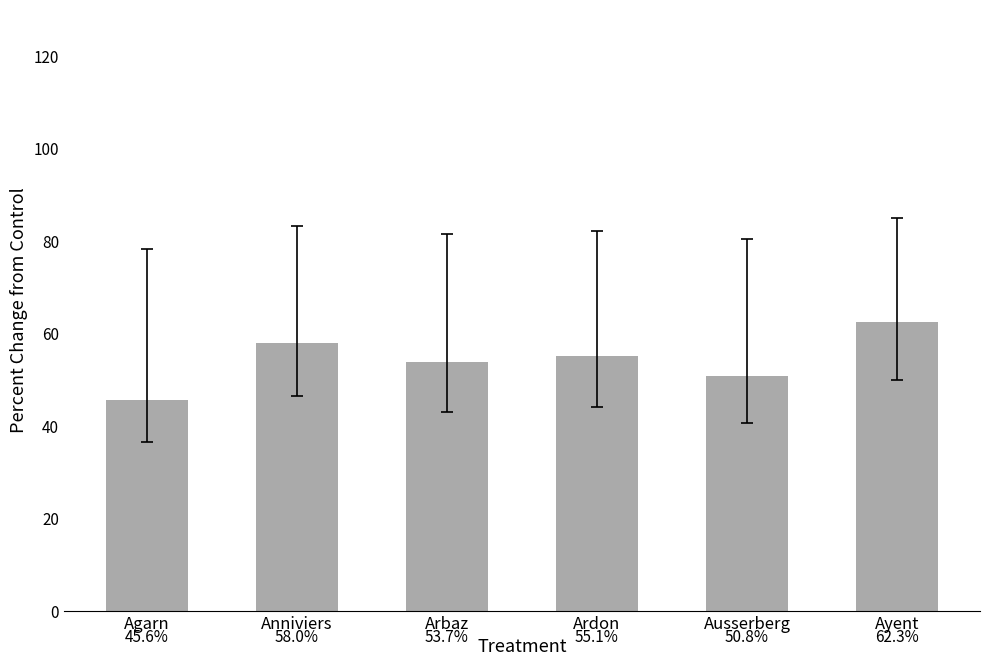

Which category has the lowest value across all series?

Agarn